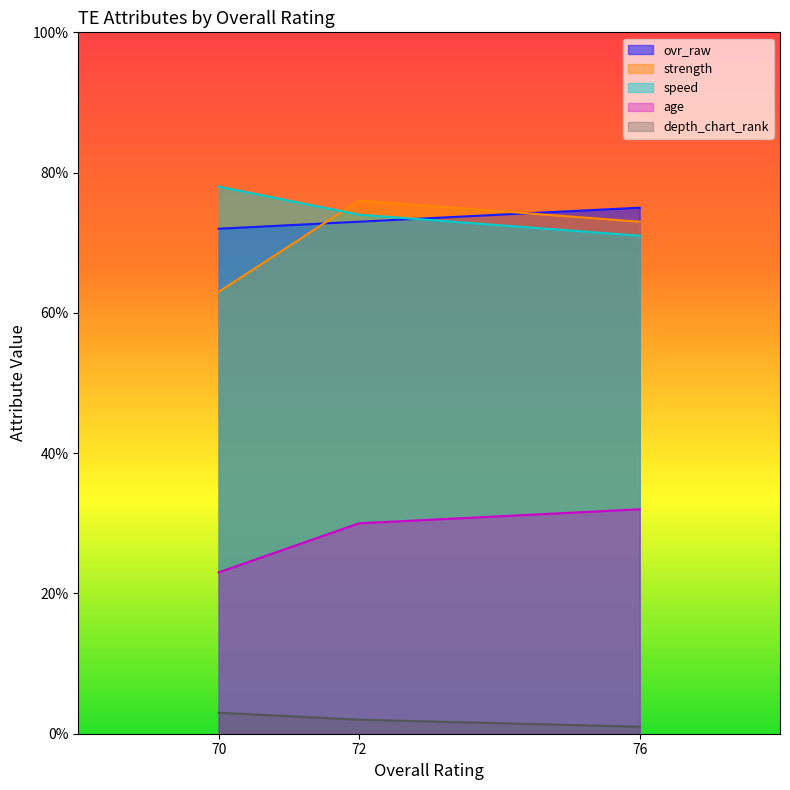

Rank the series by their maximum value, from highest to lowest.

speed, strength, ovr_raw, age, depth_chart_rank